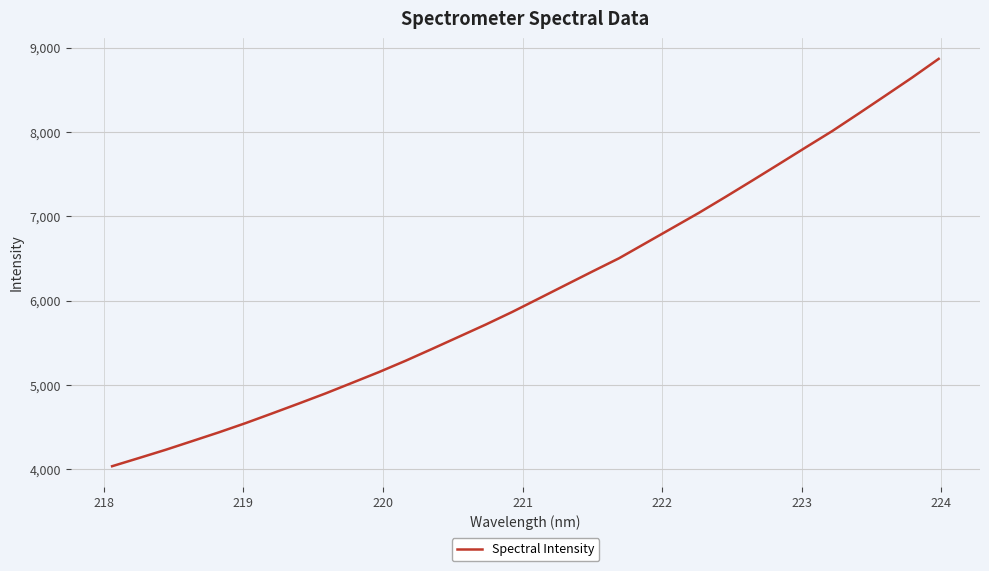

True or false: the data has more than 0 interior local peaks.

False